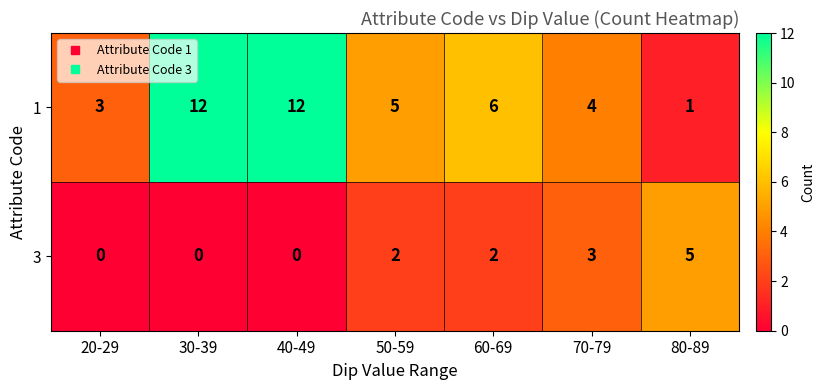

True or false: 3 has a value of 2 at 50-59.

True